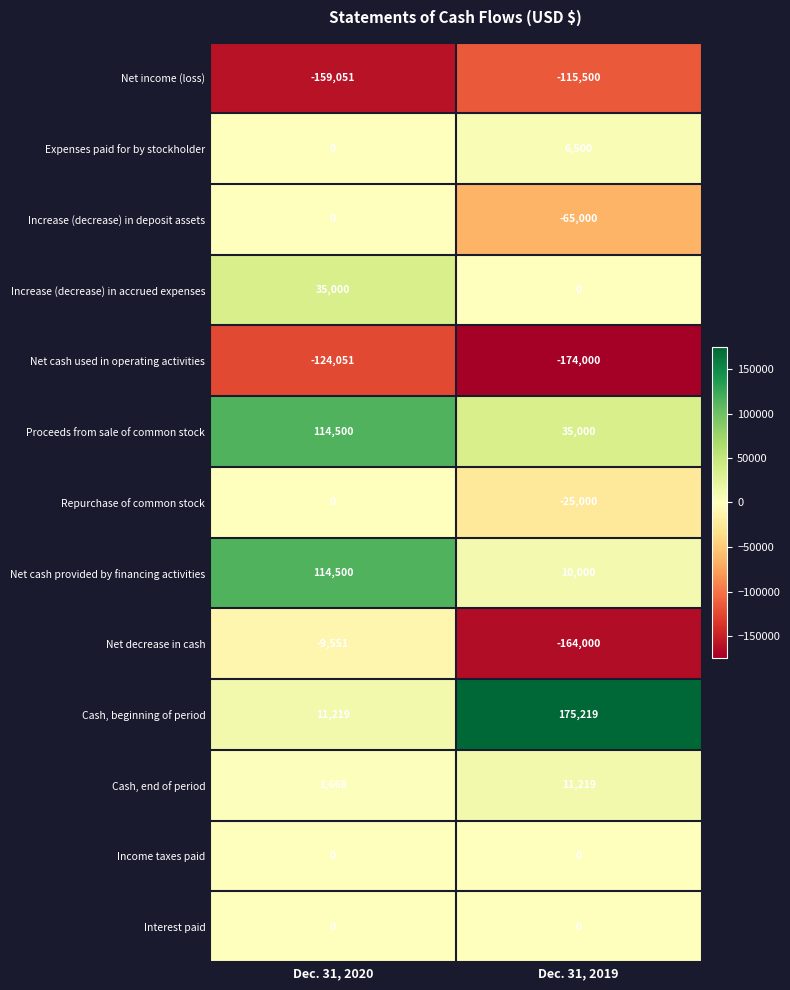

True or false: Proceeds from sale of common stock has a value of 20541 at Dec. 31, 2019.

False